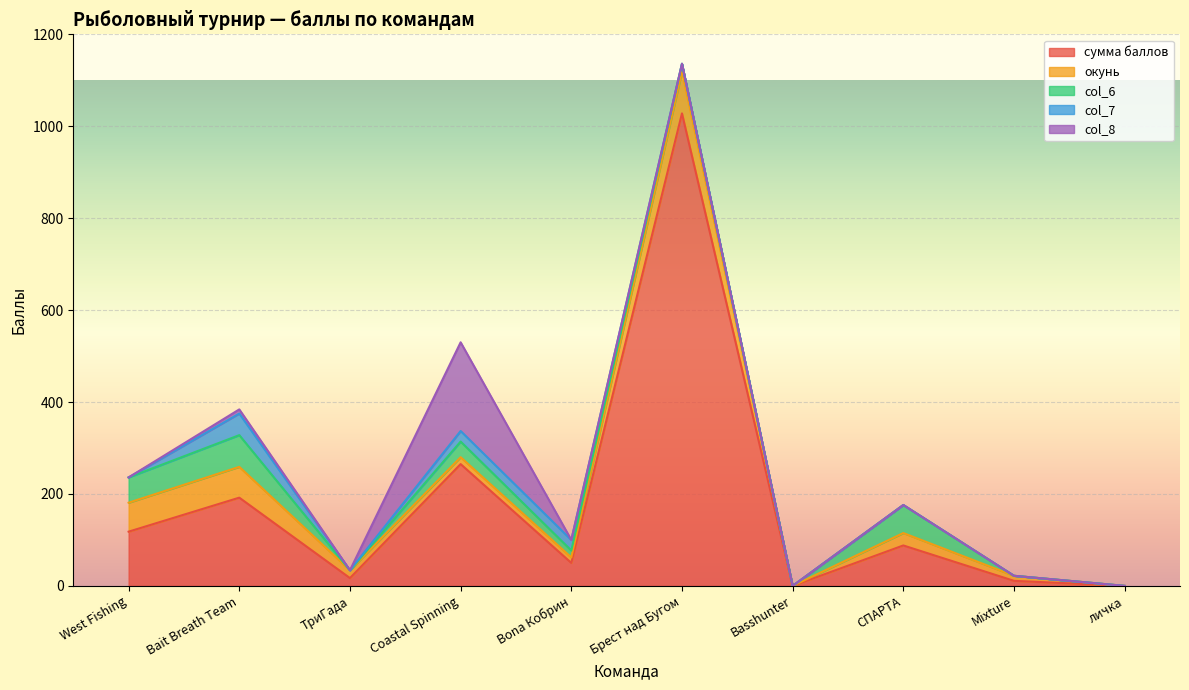

What value does the сумма баллов series have at СПАРТА?

88